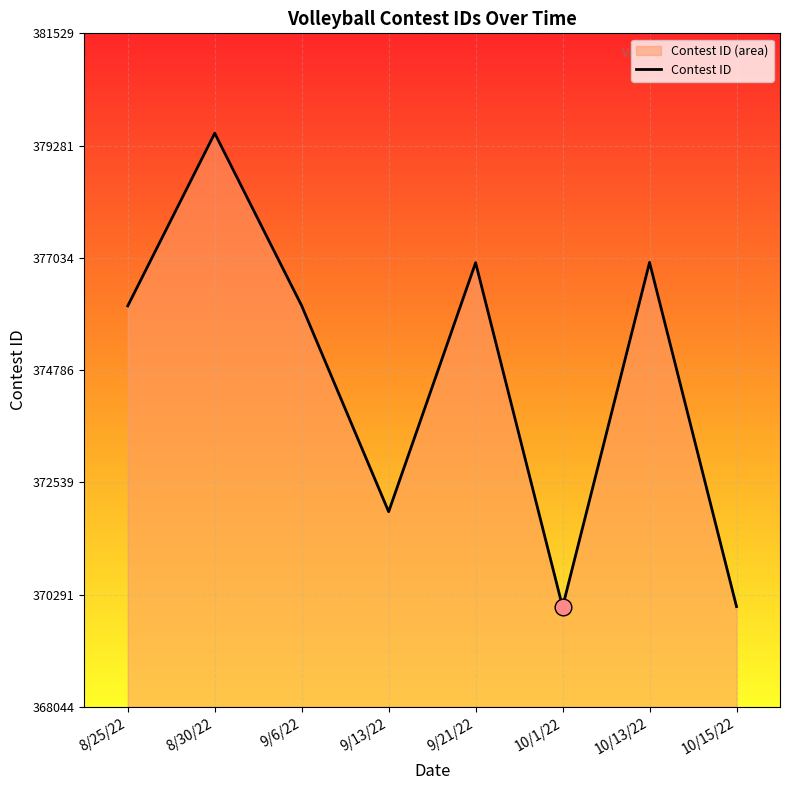

How many values exceed 376074?

3